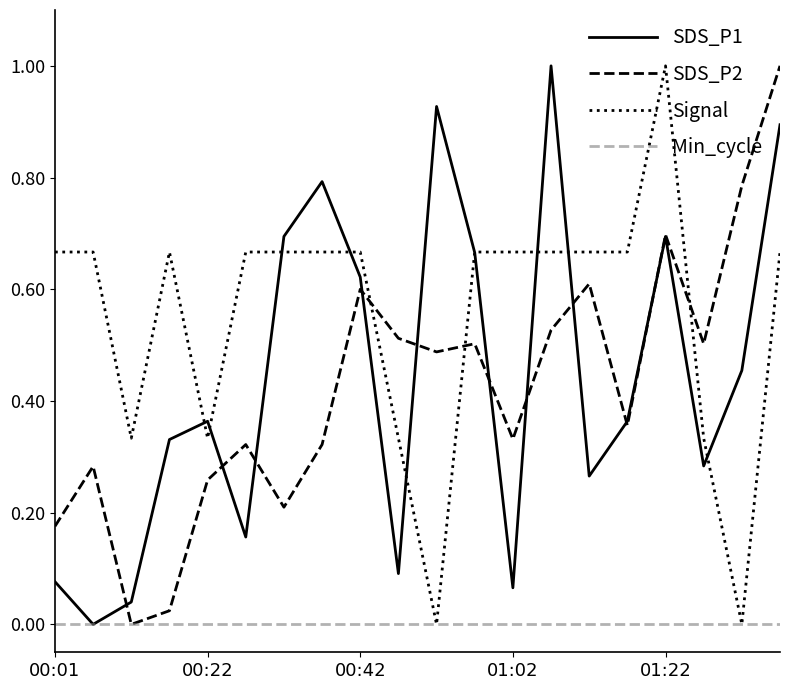

How many intersections are there between SDS_P2 and Signal?

3